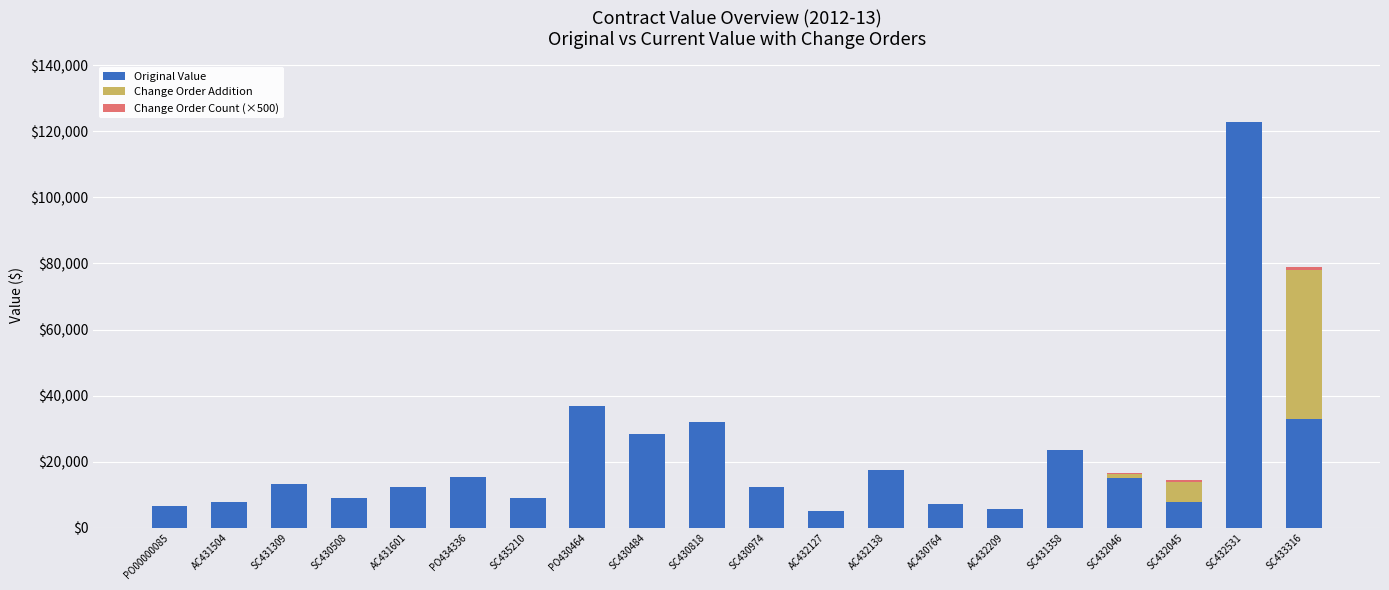

How many data points does each series have?

20